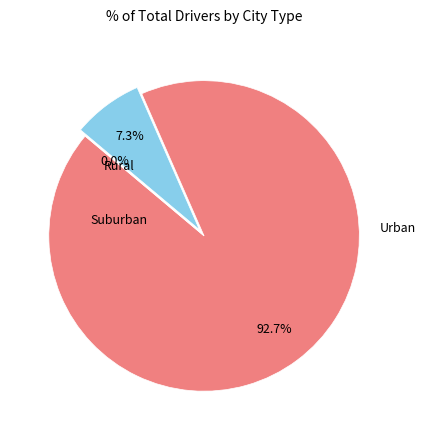

Is 3686560 the majority of the pie?

No